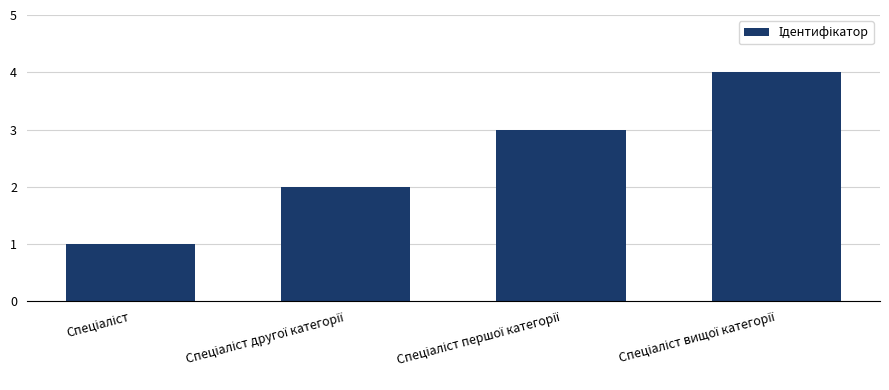

What is the difference between the maximum and minimum values?

3